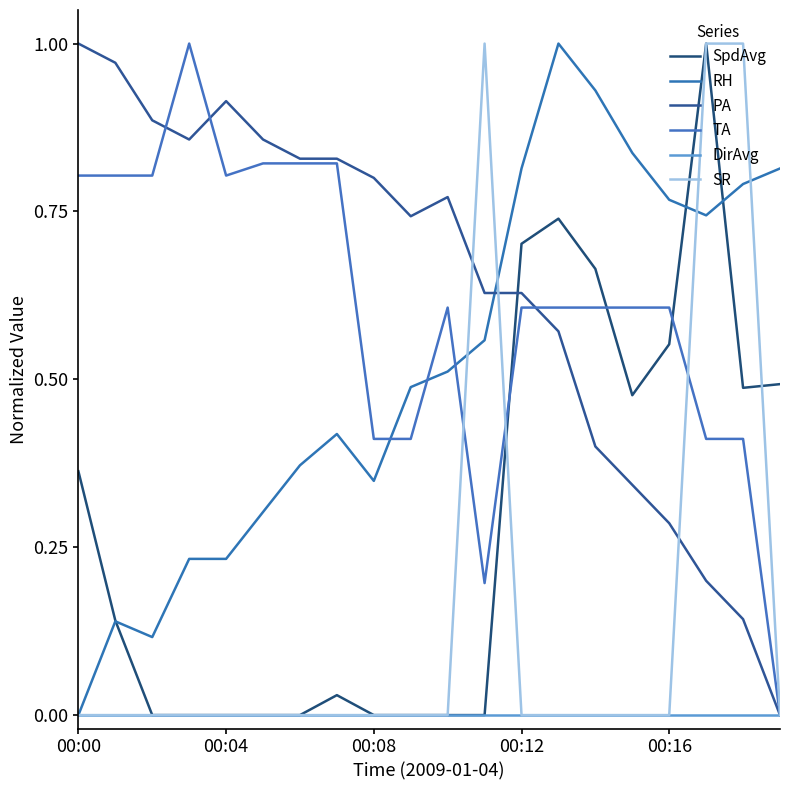

How many SR values are between 0 and 1?

20